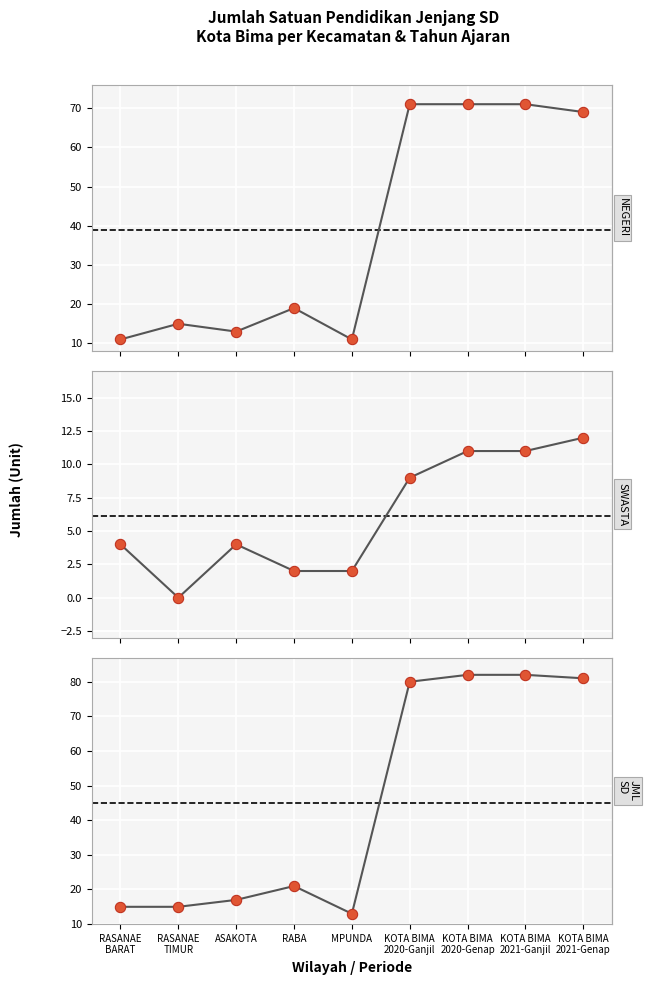

Is the value of SD SWASTA at RASANAE
TIMUR greater than the value of SD NEGERI at MPUNDA?

No